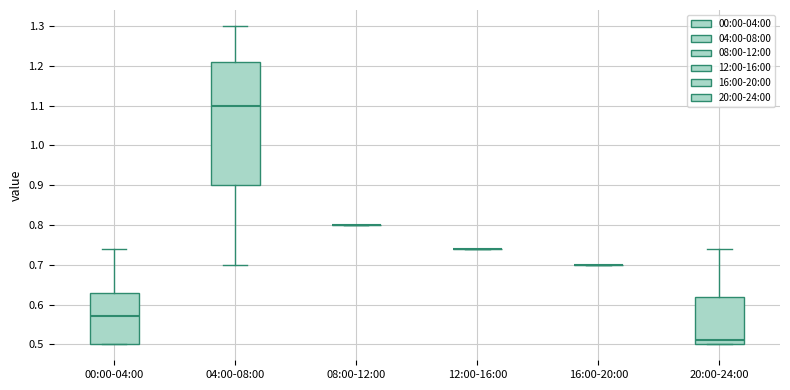

Reading left to right, transcribe this box plot: for each box, give where its median line is, the range the box spans, and where its two whiskers end, as read against the y-axis. The values are not printed on the chart, so give them approximately, as read against the axis.

00:00-04:00: median 0.57, box 0.50 to 0.63, whiskers 0.50 to 0.74
04:00-08:00: median 1.10, box 0.90 to 1.21, whiskers 0.70 to 1.30
08:00-12:00: box collapsed to a line at 0.80, whiskers 0.80 to 0.80
12:00-16:00: box collapsed to a line at 0.74, whiskers 0.74 to 0.74
16:00-20:00: box collapsed to a line at 0.70, whiskers 0.70 to 0.70
20:00-24:00: median 0.51, box 0.50 to 0.62, whiskers 0.50 to 0.74